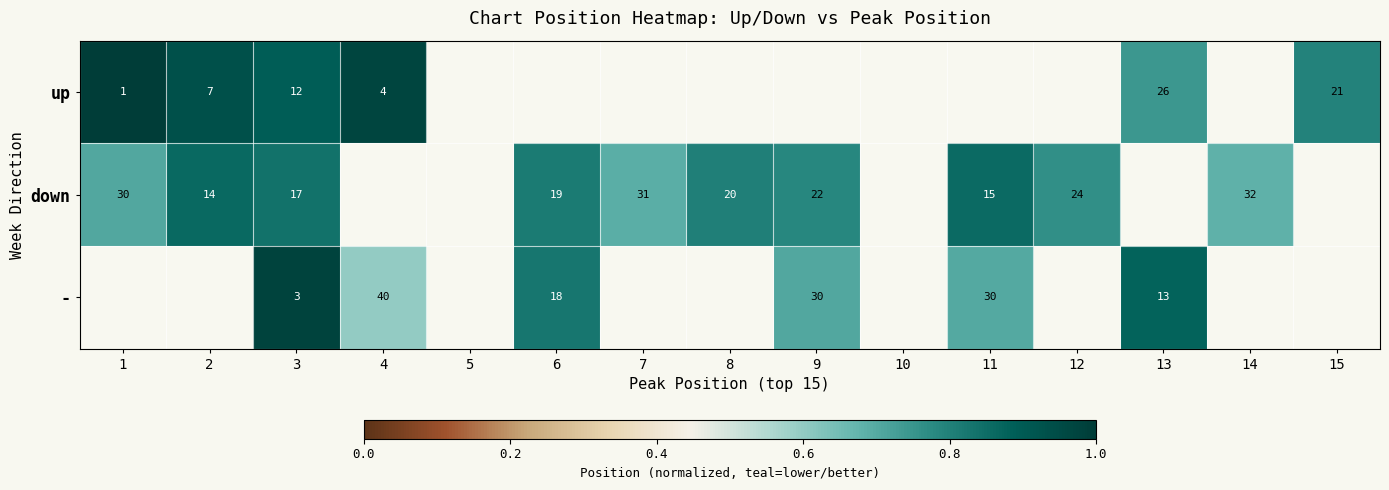

The value of down at 2 is 20. True or false?

False